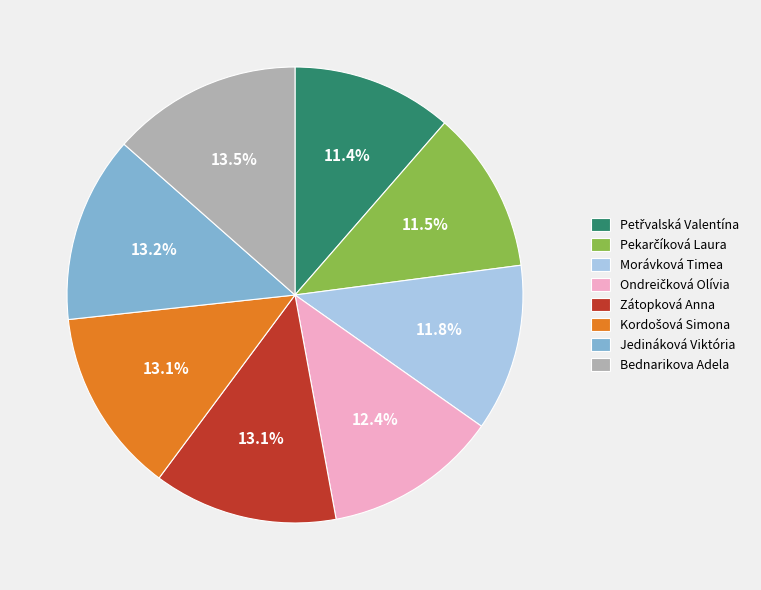

Which has a higher value, Bednarikova Adela or Morávková Timea?

Bednarikova Adela